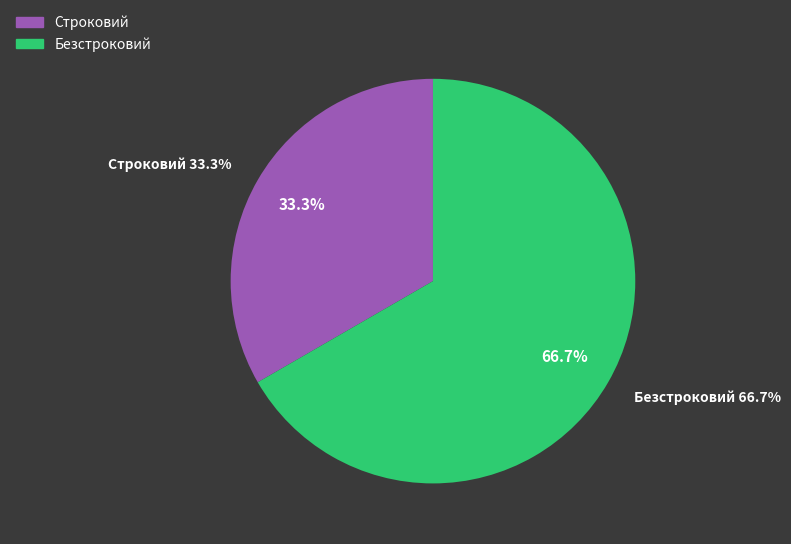

The Безстроковий slice represents 67% of the pie. True or false?

True